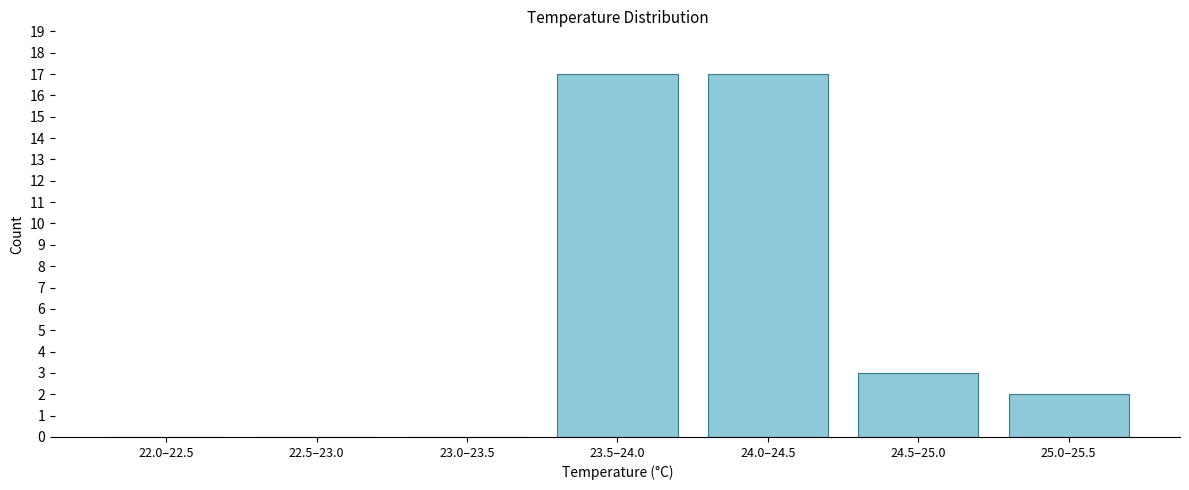

Reading left to right, transcribe all the data shown in this chart.

22.0–22.5=0	22.5–23.0=0	23.0–23.5=0	23.5–24.0=17	24.0–24.5=17	24.5–25.0=3	25.0–25.5=2